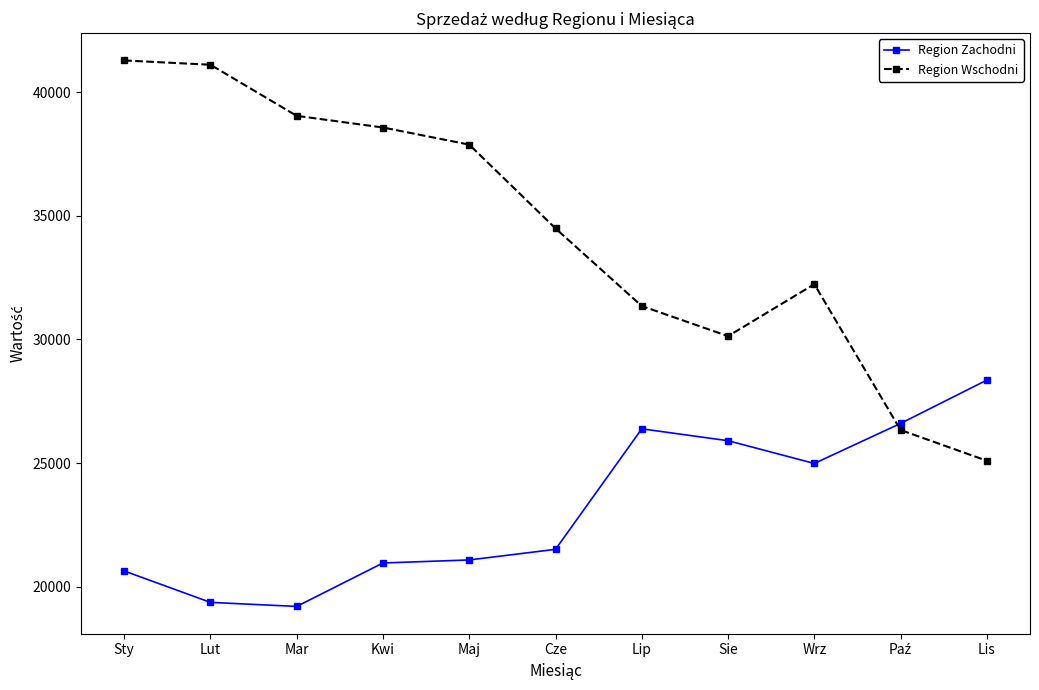

List the series in order of their overall mean, lowest first.

Region Zachodni, Region Wschodni